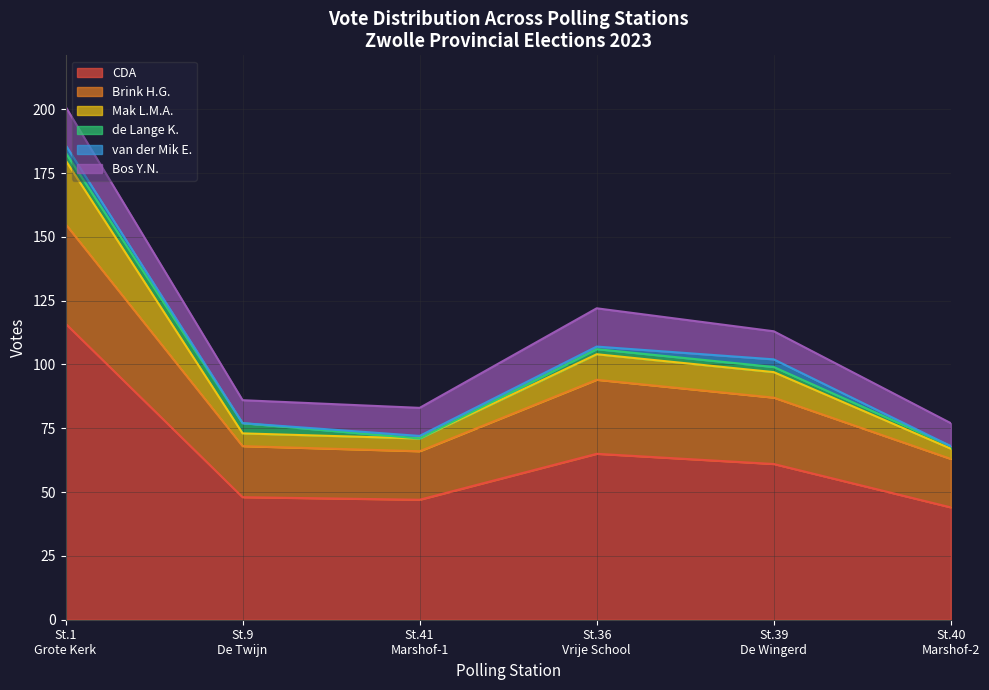

Is it true that Stembureau SV HTC equals 36 at CDA?

False